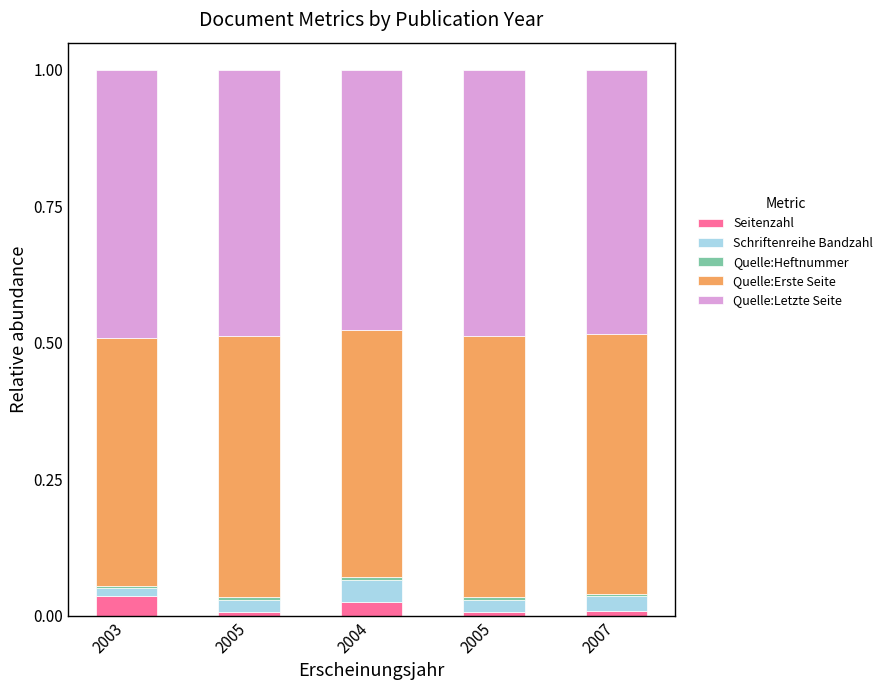

At which category is the sum across all series the highest?

2003